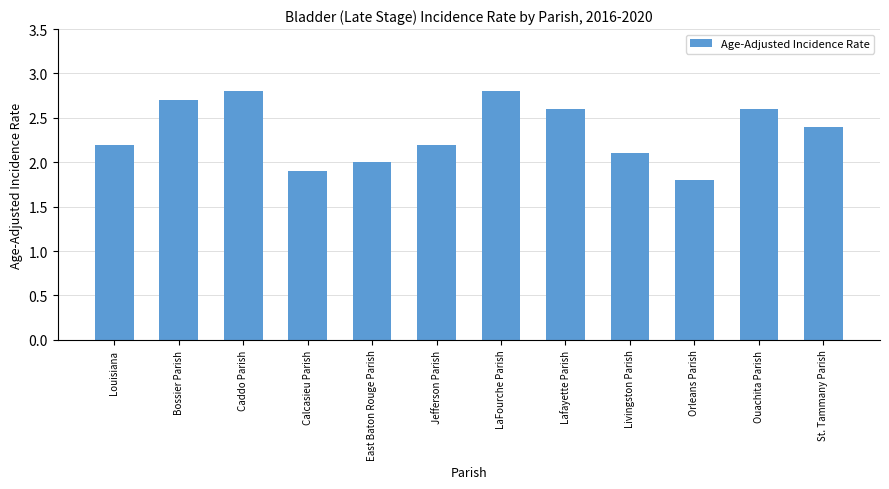

The chart shows a value of 1.5 at LaFourche Parish. True or false?

False